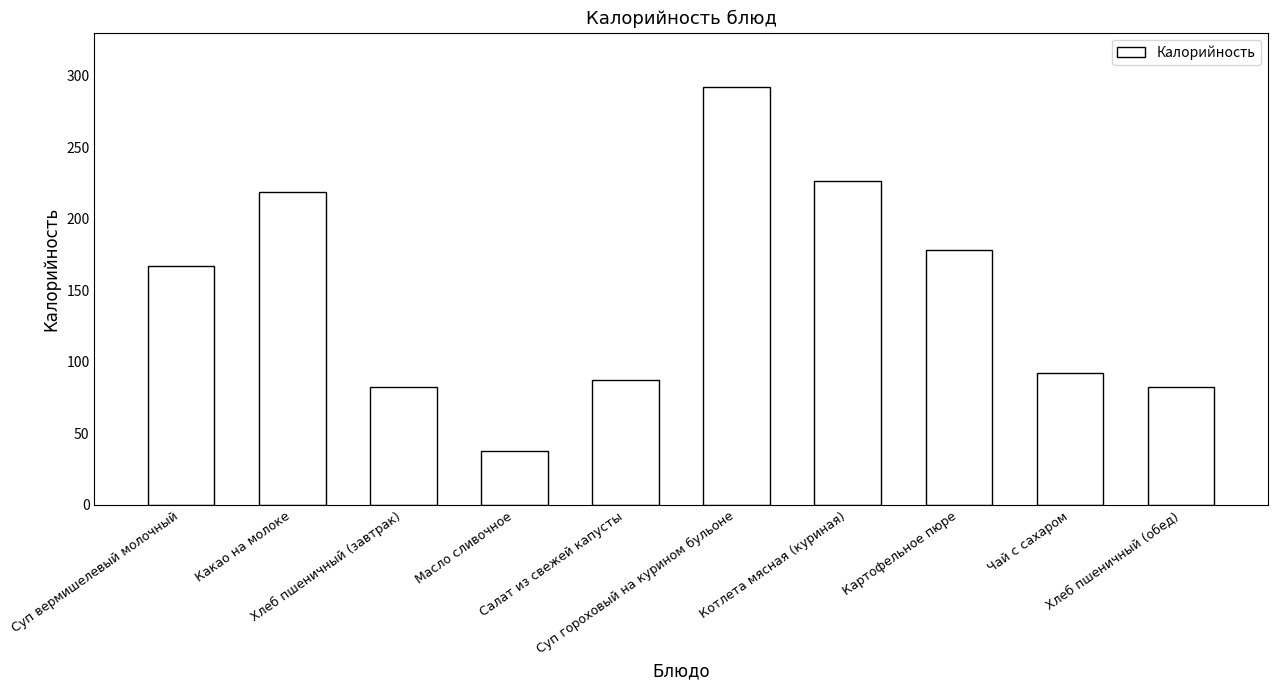

What is the minimum value shown in the chart?

37.4